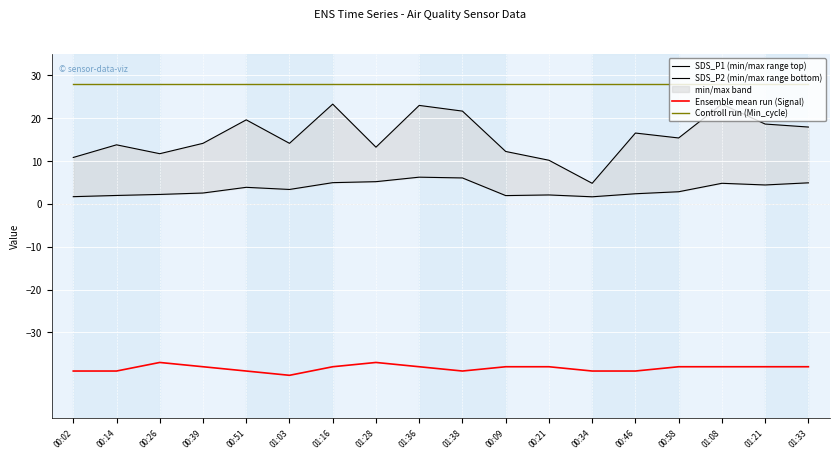

Is it true that SDS_P2 (min/max range bottom) equals 1.8 at 01:36?

False